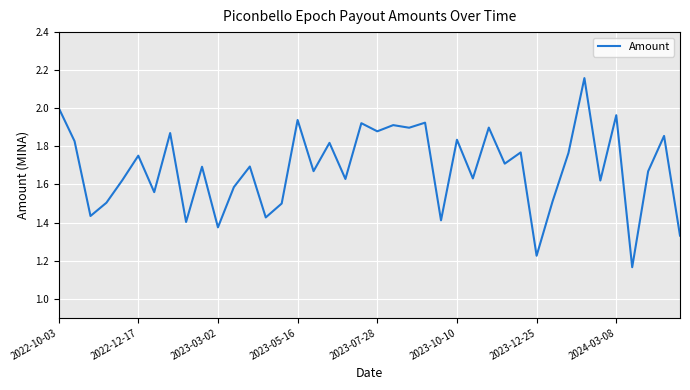

What is the difference between the maximum and minimum values?

1.0